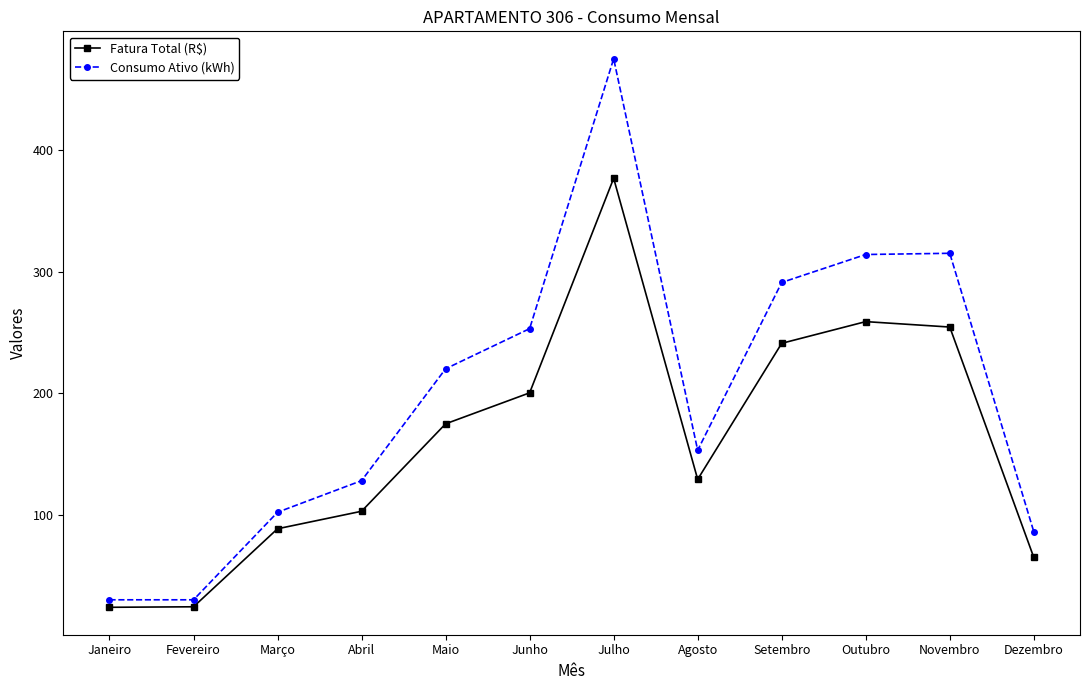

List the series in order of their peak value, highest first.

Consumo Ativo (kWh), Fatura Total (R$)